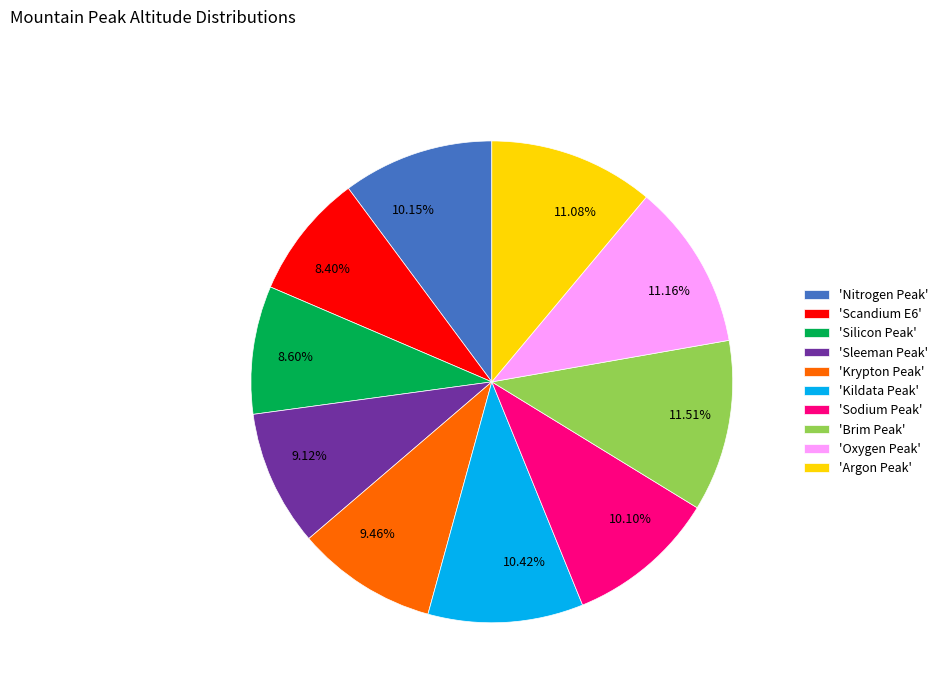

Approximately how many times larger is the value at 10.42% compared to 11.08%?

0.9